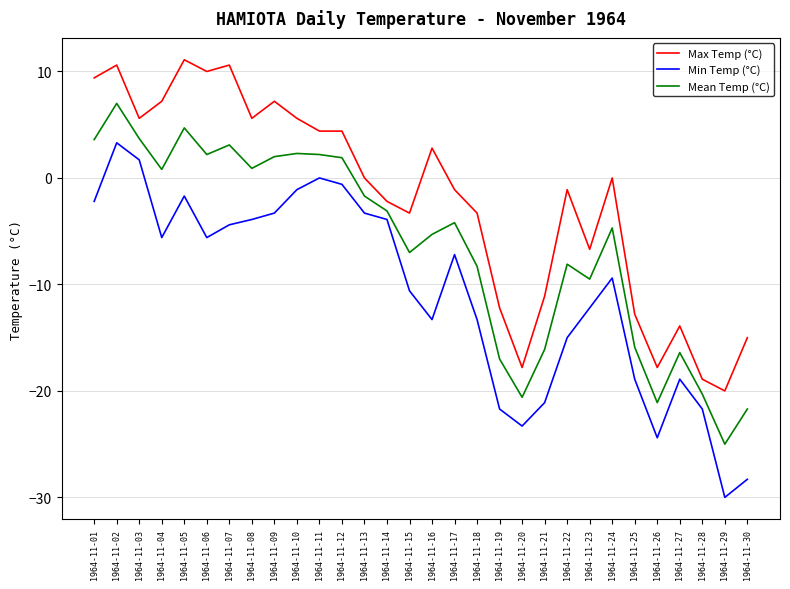

Which series changed the most between 1964-11-01 and 1964-11-20?

Max Temp (°C)